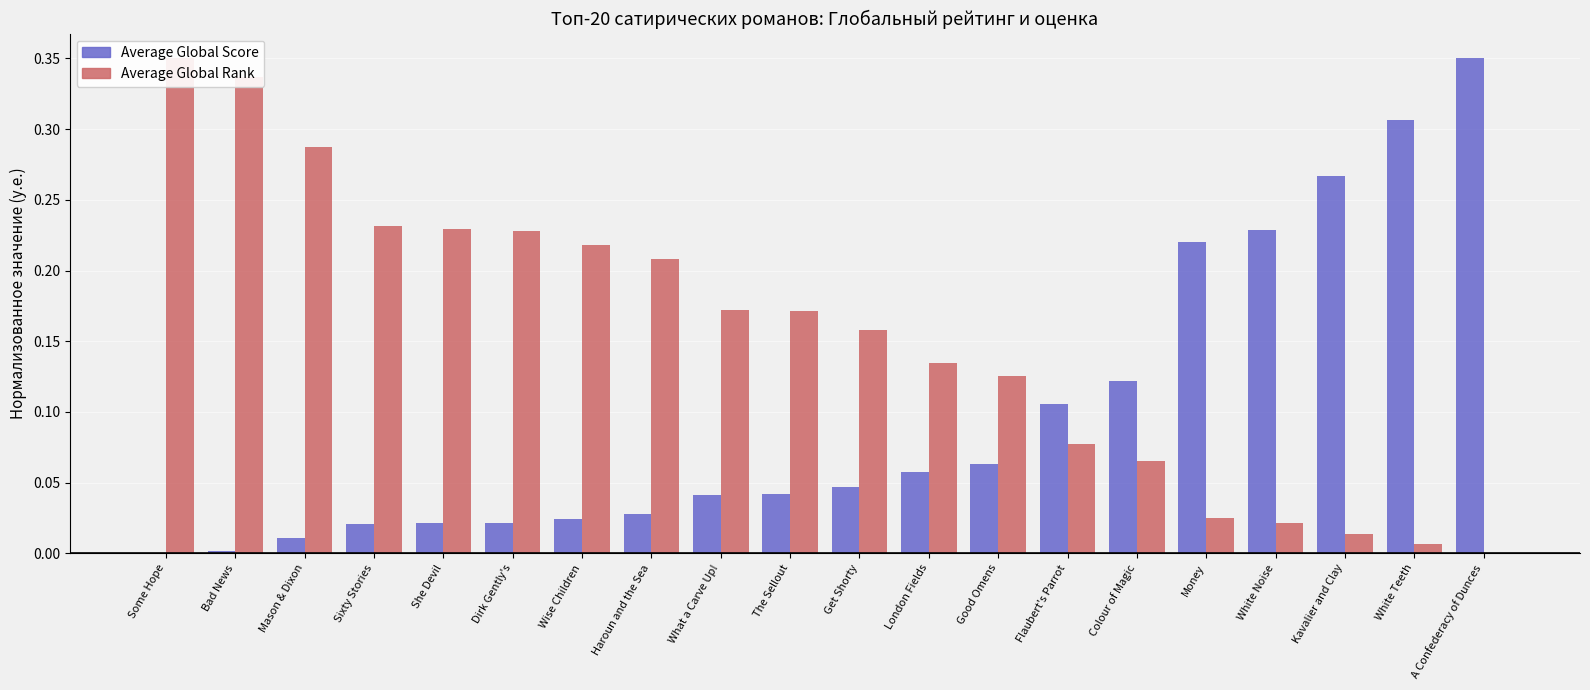

The Average Global Score series shows 0.0 at Sixty Stories. True or false?

False